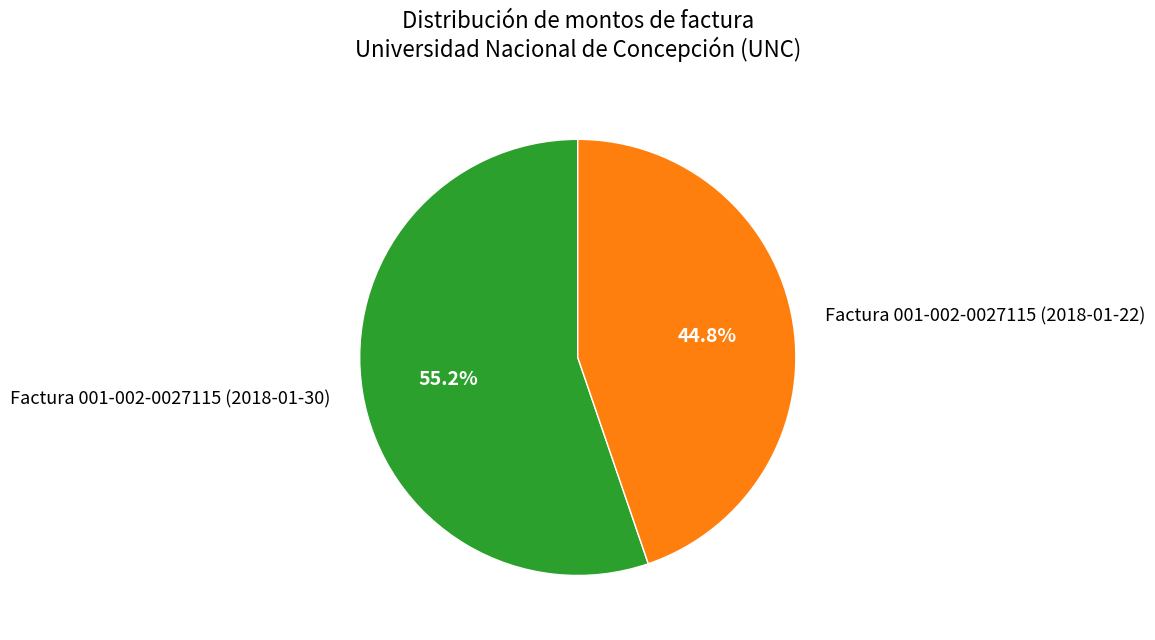

Rank the categories by value from lowest to highest.

Factura 001-002-0027115 (2018-01-22), Factura 001-002-0027115 (2018-01-30)